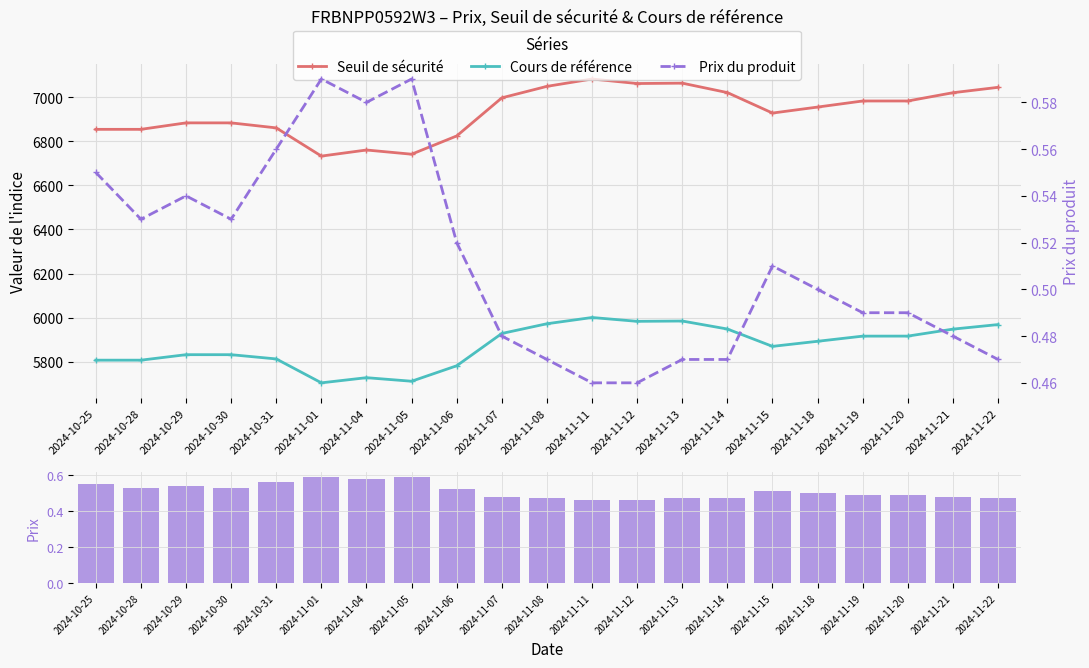

What is the sum of the Seuil de sécurité values at 2024-11-22 and 2024-10-28?

13897.4